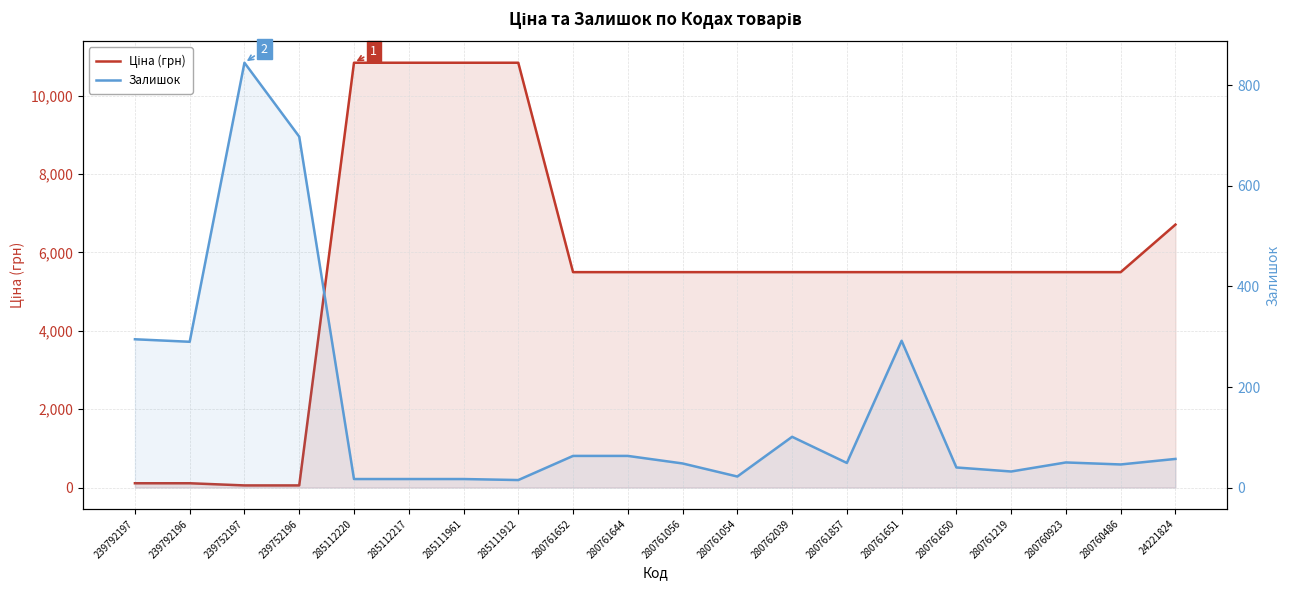

At which category does Залишок reach its first local peak?

239752197